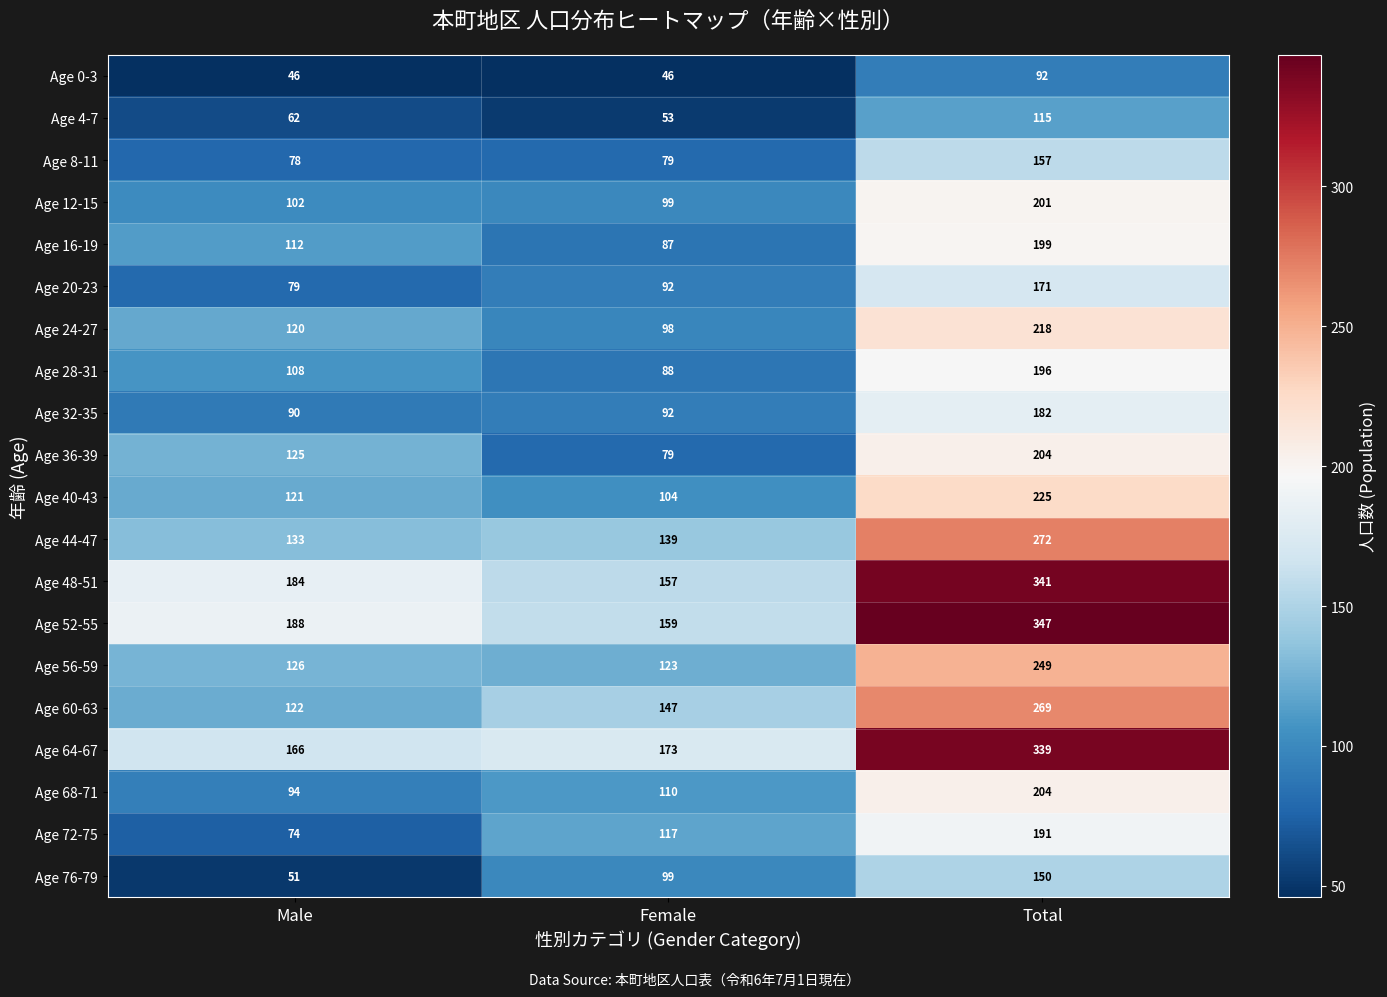

What is the spread (max minus min) of values at Female?

127